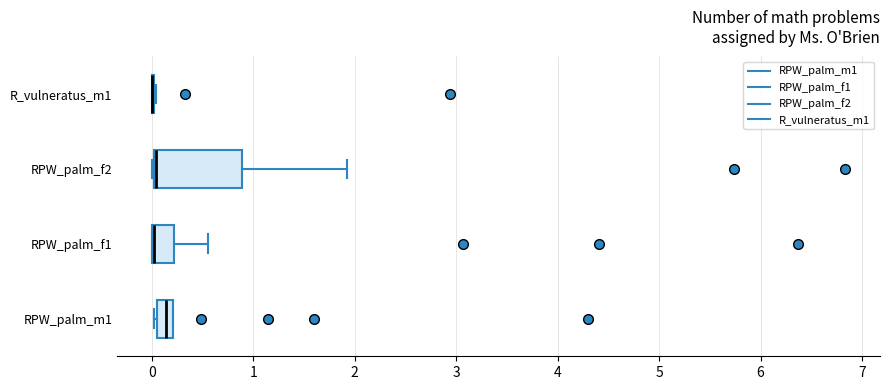

Which box is the widest, from its left edge to its right edge?

RPW_palm_f2